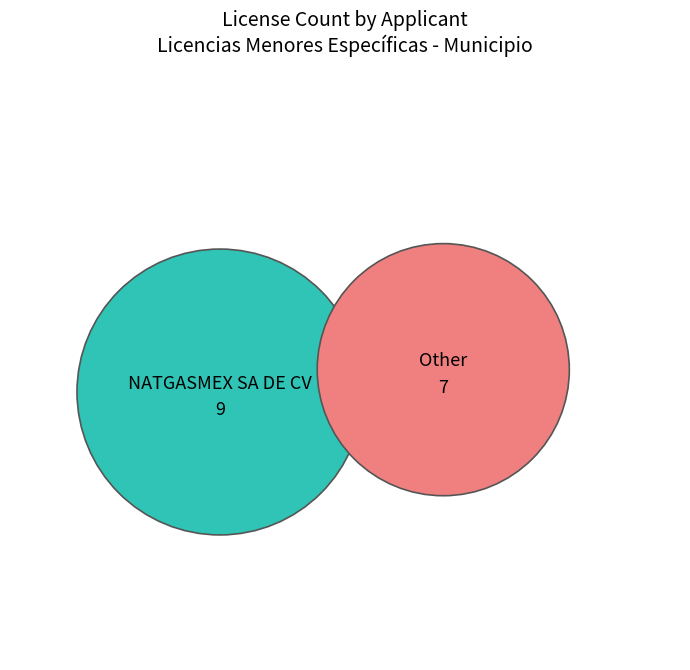

What is the largest slice in the pie chart?

NATGASMEX SA DE CV